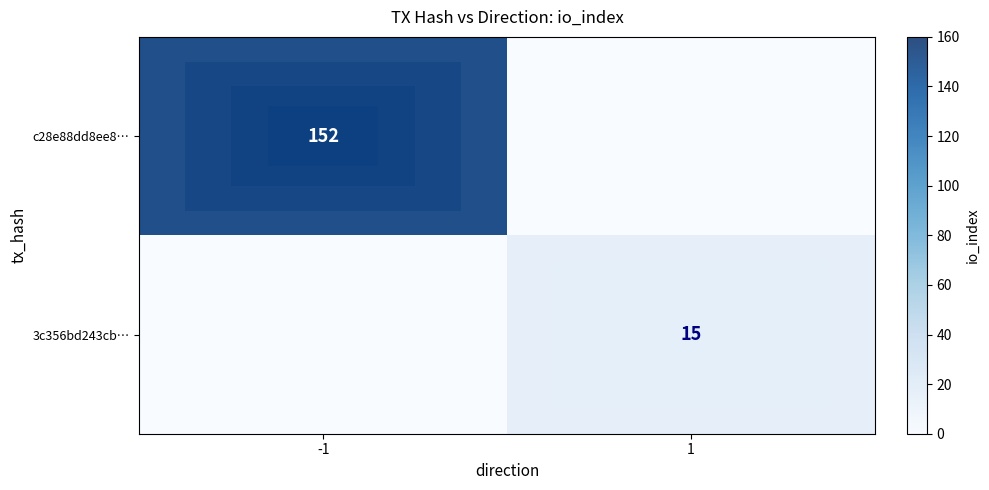

Is the value of c28e88dd8ee8… at -1 greater than the value of 3c356bd243cb… at 1?

Yes